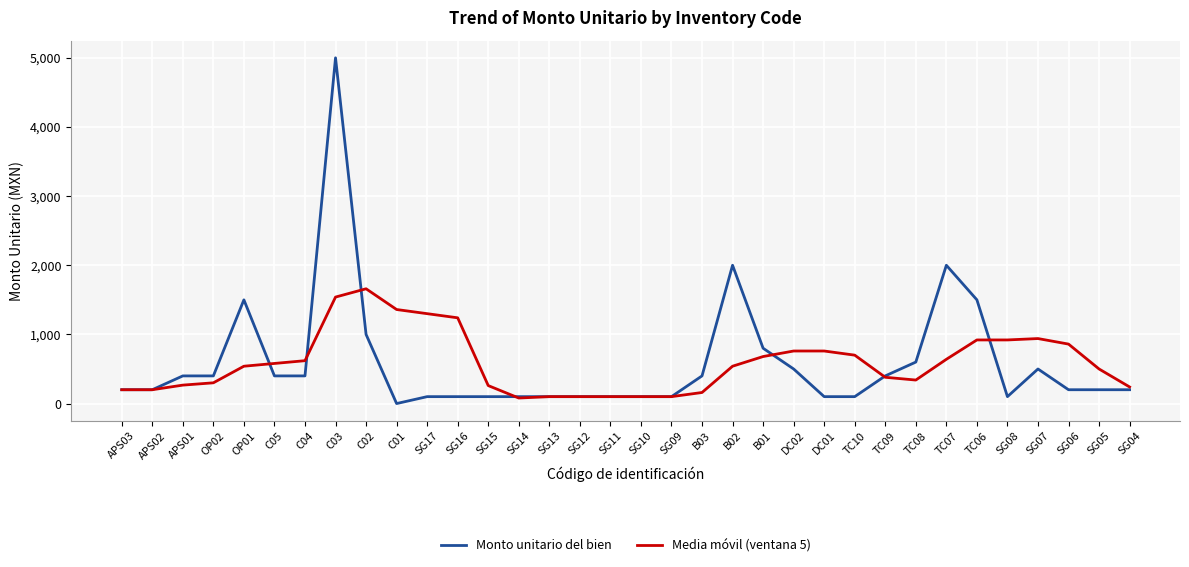

What is the highest value of the Media móvil (ventana 5) series?

1660.0